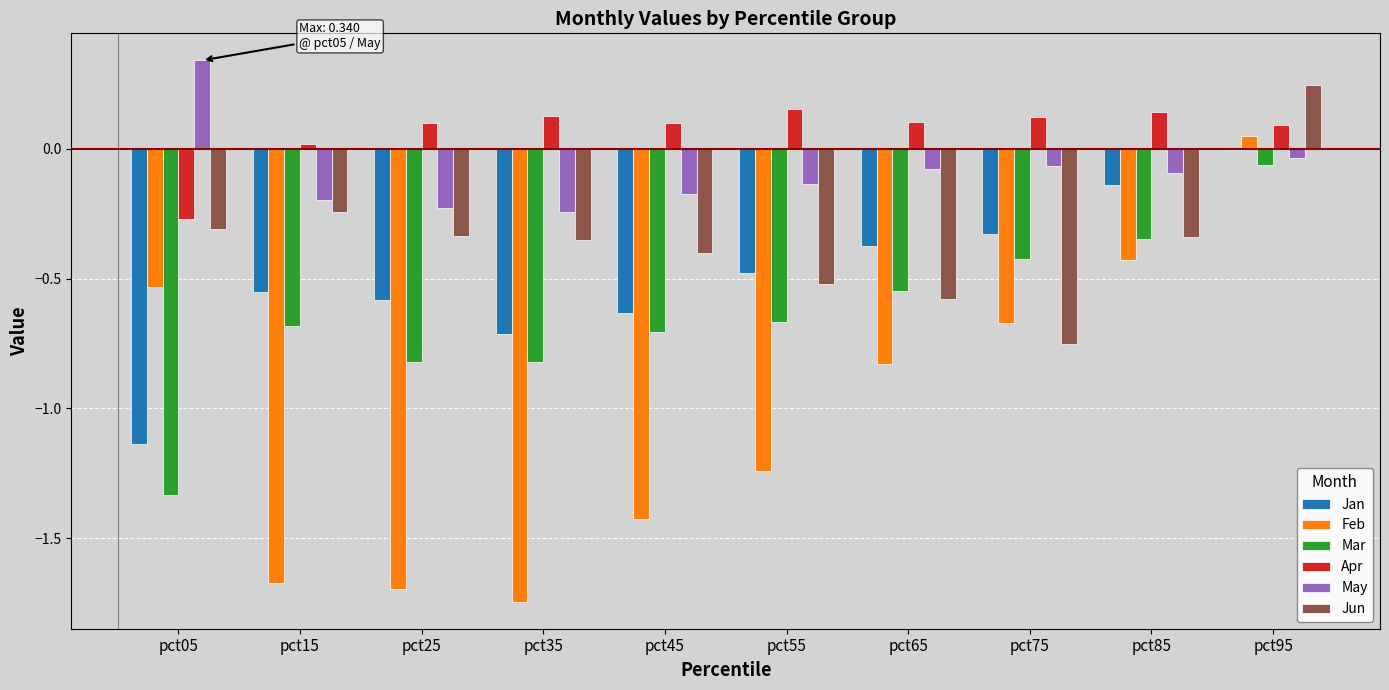

The Jun series shows -0.3 at pct05. True or false?

True